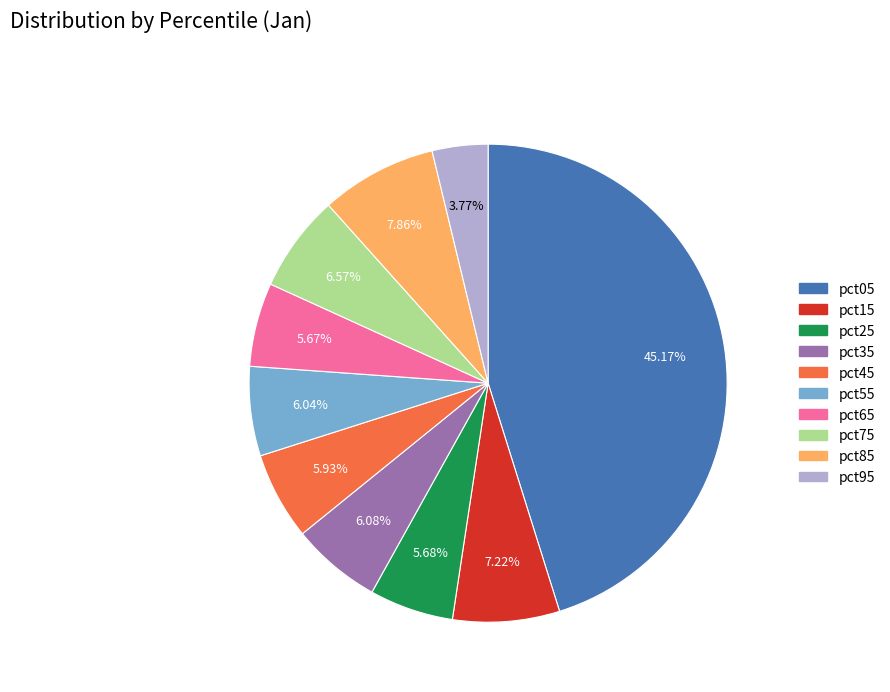

Is the sum of pct15 and pct95 greater than half?

No